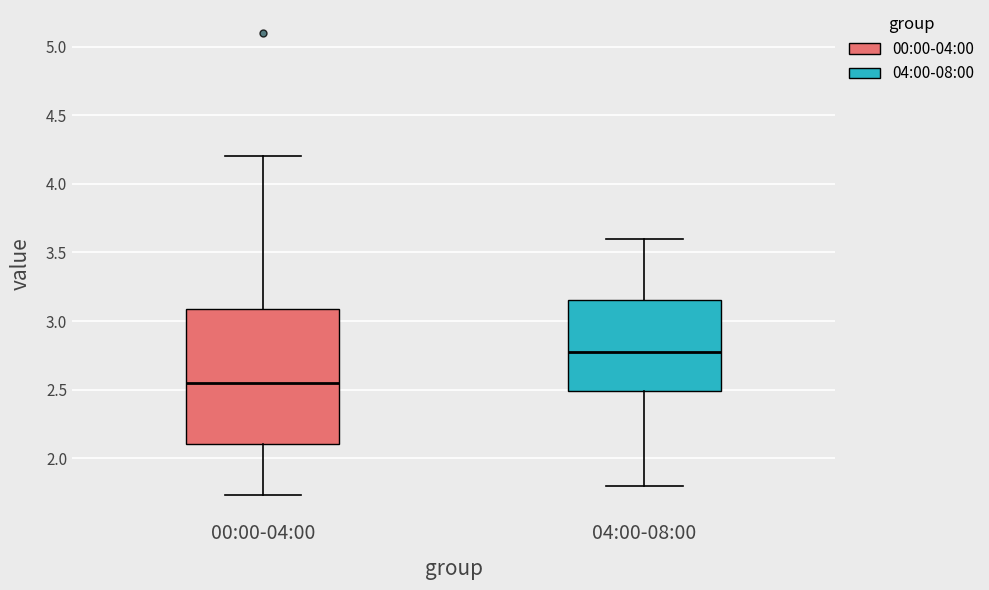

Reading left to right, transcribe this box plot: for each box, give where its median line is, the range the box spans, and where its two whiskers end, as read against the y-axis. The values are not printed on the chart, so give them approximately, as read against the axis.

00:00-04:00: median 2.55, box 2.10 to 3.10, whiskers 1.75 to 4.20
04:00-08:00: median 2.80, box 2.50 to 3.15, whiskers 1.80 to 3.60